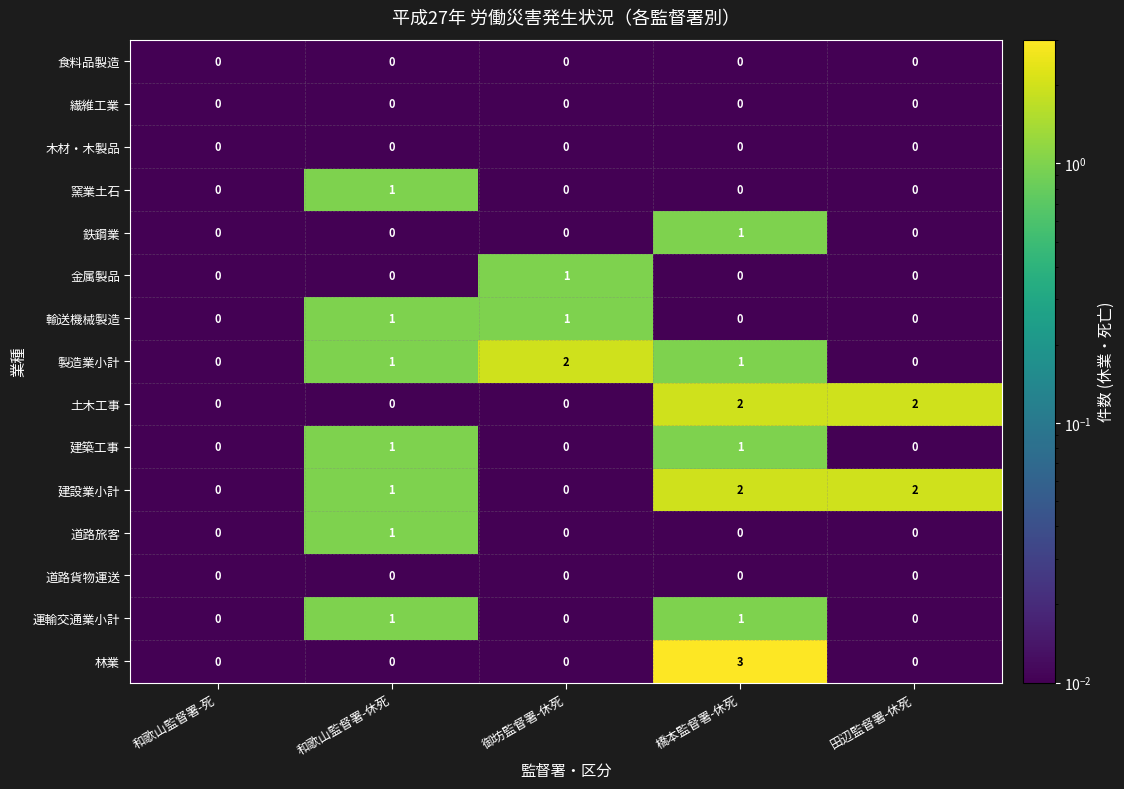

The value of 林業 at 田辺監督署-休死 is 0. True or false?

True